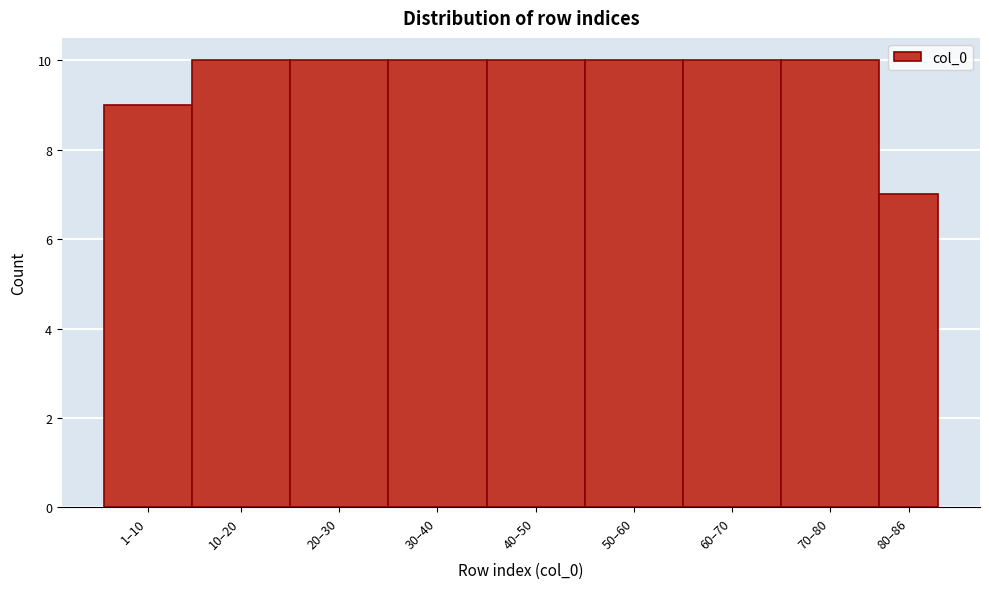

Reading left to right, extract all data points from this chart.

9	10	10	10	10	10	10	10	7